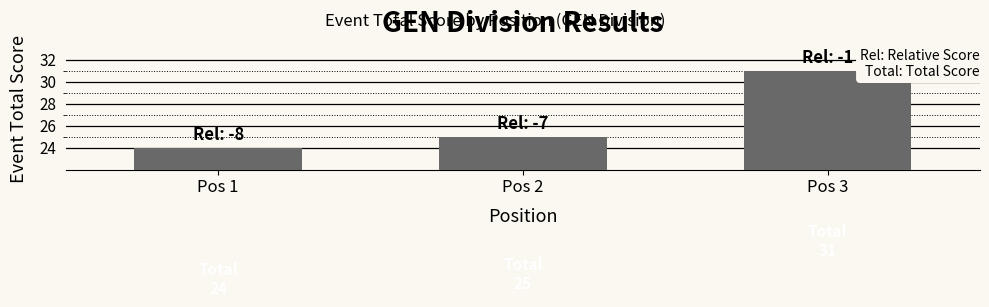

Reading left to right, extract all data points from this chart.

Pos 1=24	Pos 2=25	Pos 3=31